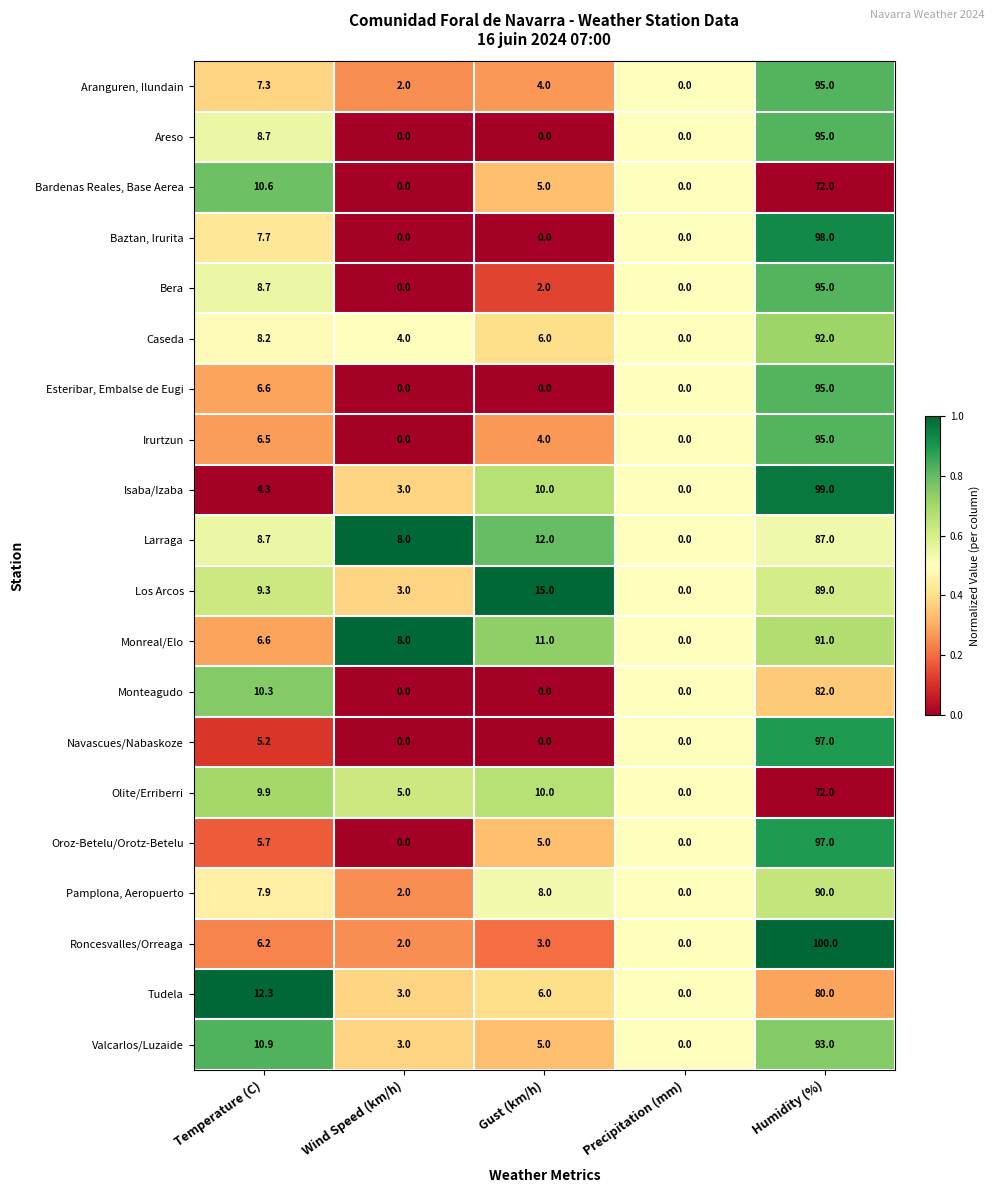

What is the spread (max minus min) of values at Gust (km/h)?

15.0